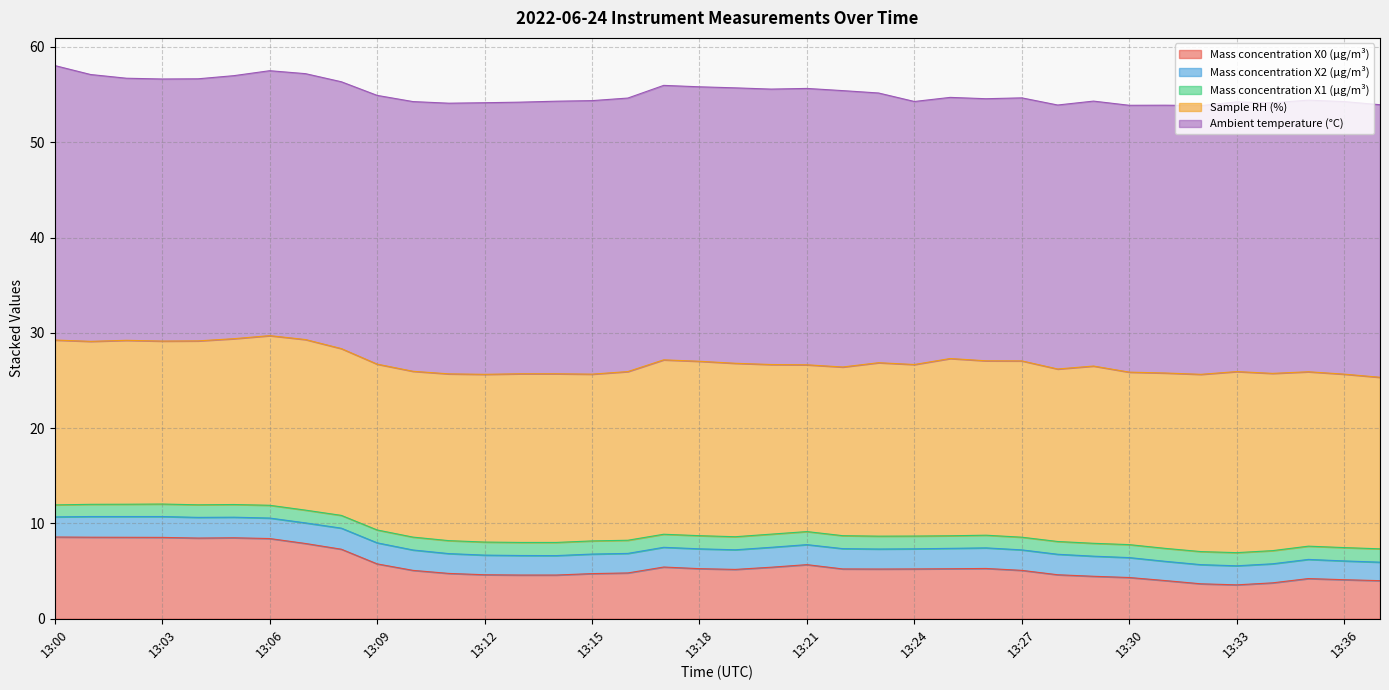

Which series has the largest total across all categories?

Ambient temperature (°C)